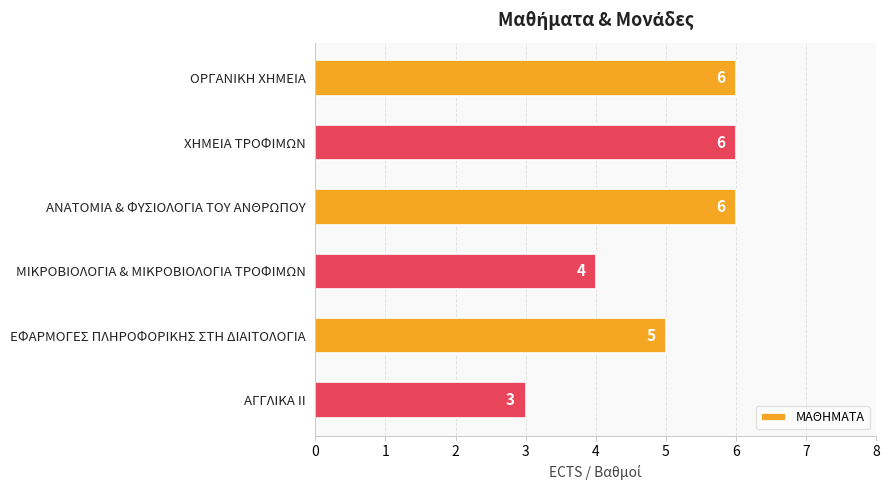

Reading bottom to top, transcribe all the data shown in this chart.

3	5	4	6	6	6